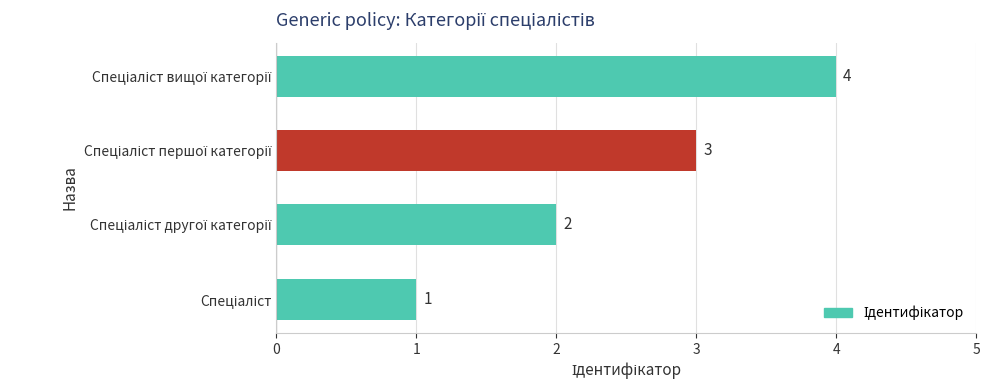

How many values are between 2 and 4?

3